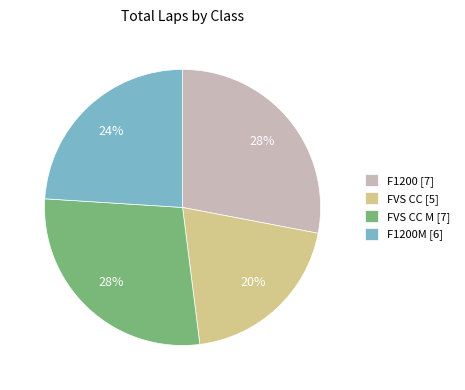

Is F1200 [7] the majority of the pie?

No